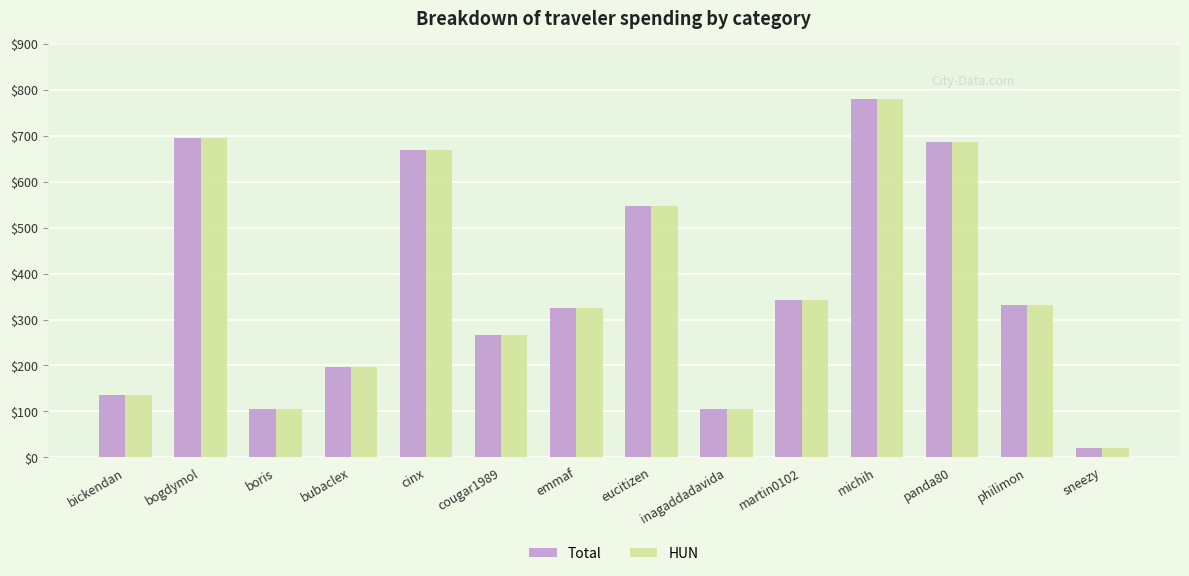

At which category is the sum across all series the highest?

michih